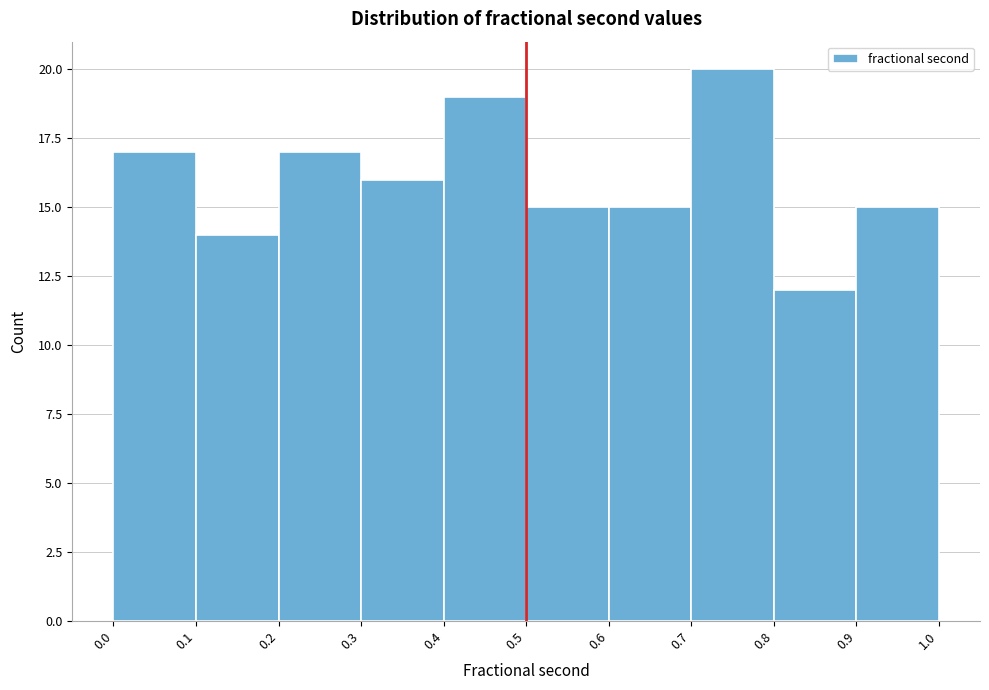

Which range on the x-axis has the tallest bar?

0.7 to 0.8